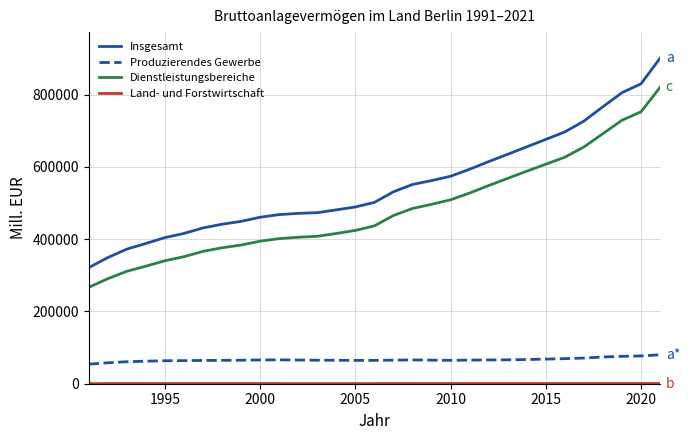

True or false: Insgesamt and Dienstleistungsbereiche intersect in this chart.

False